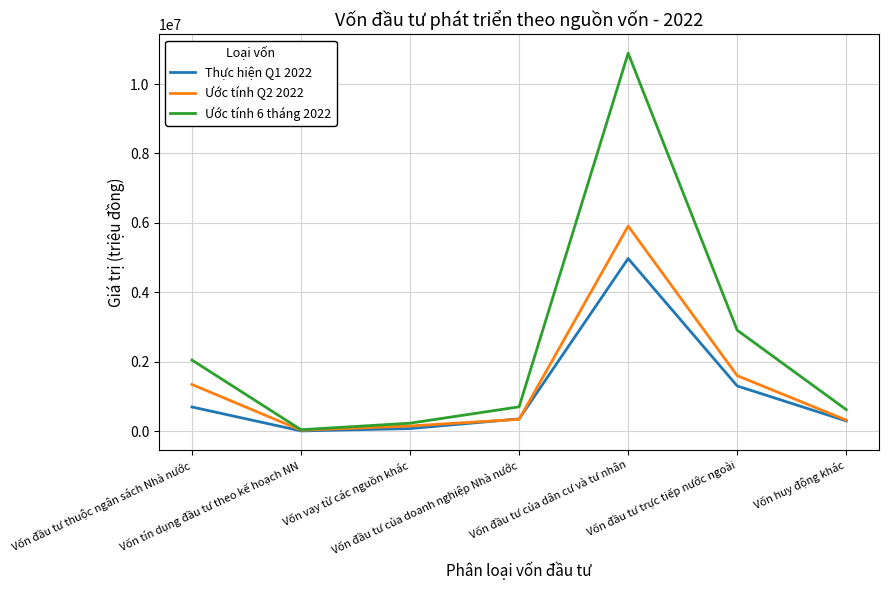

At how many categories does at least one series exceed 8105090?

1